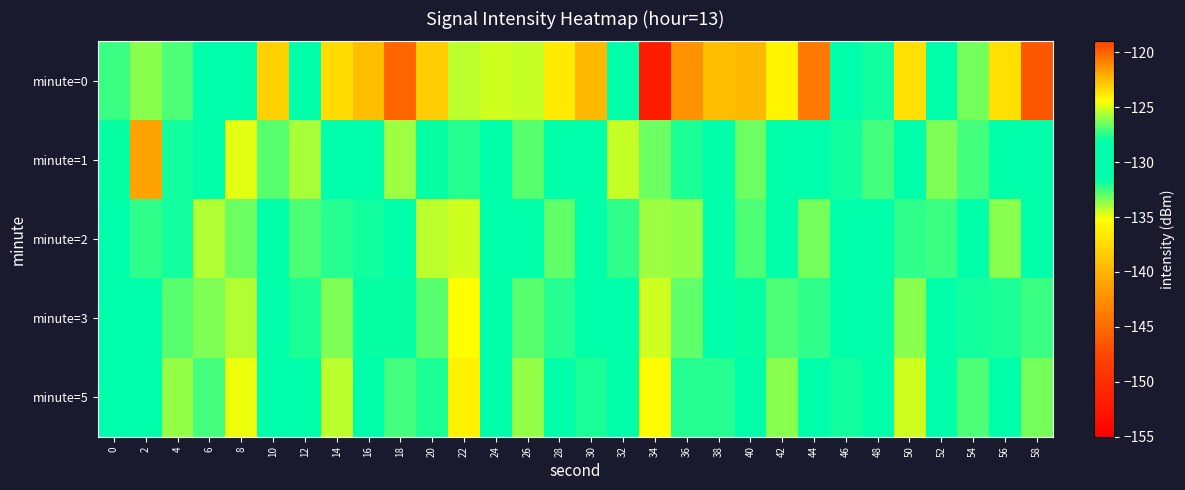

Which series has the widest spread of values?

minute=0